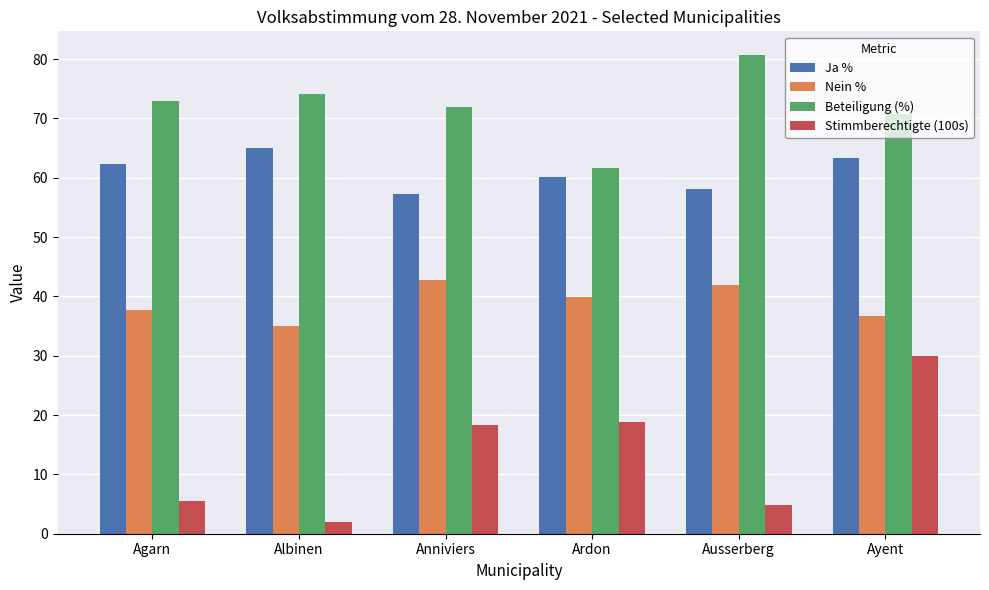

What is the difference between the second highest and second lowest values in the Ja % series?

5.3